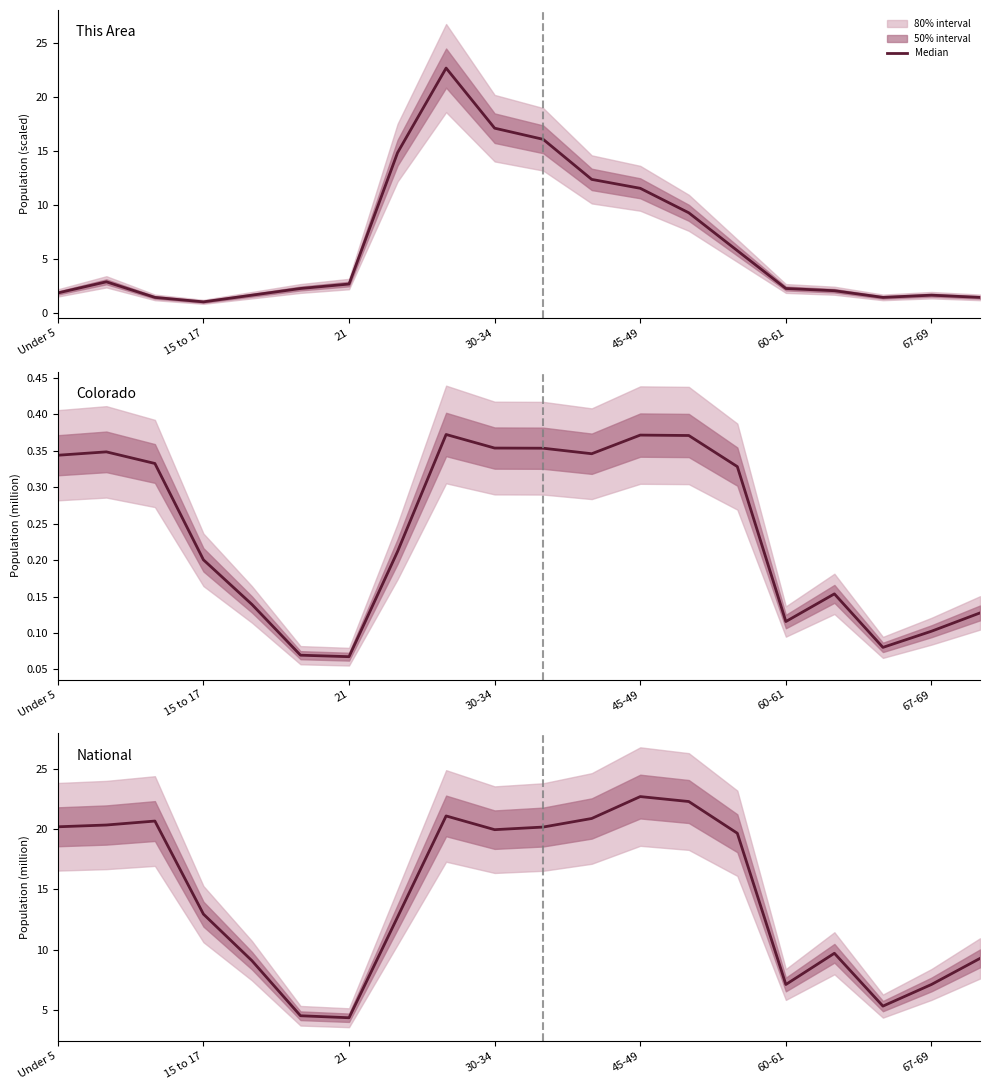

True or false: This Area has a value of 2.3 at 60-61.

True